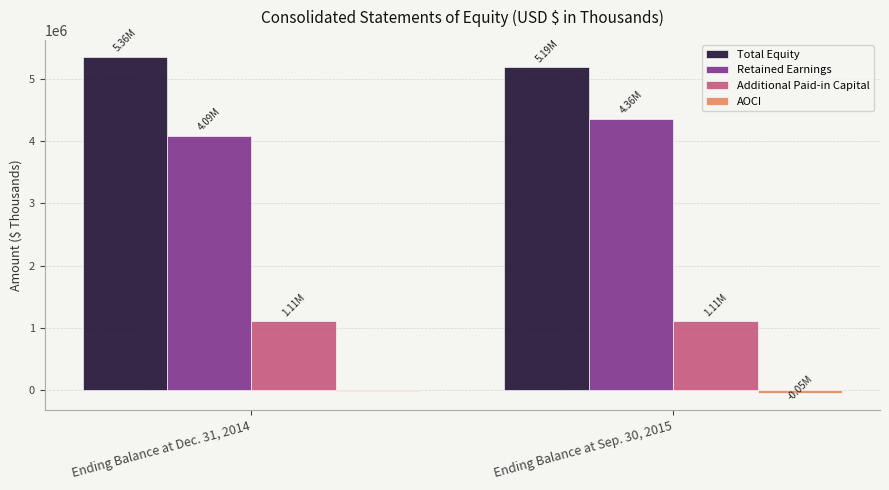

List the labels in order of Retained Earnings value, largest first.

Ending Balance at Sep. 30, 2015, Ending Balance at Dec. 31, 2014